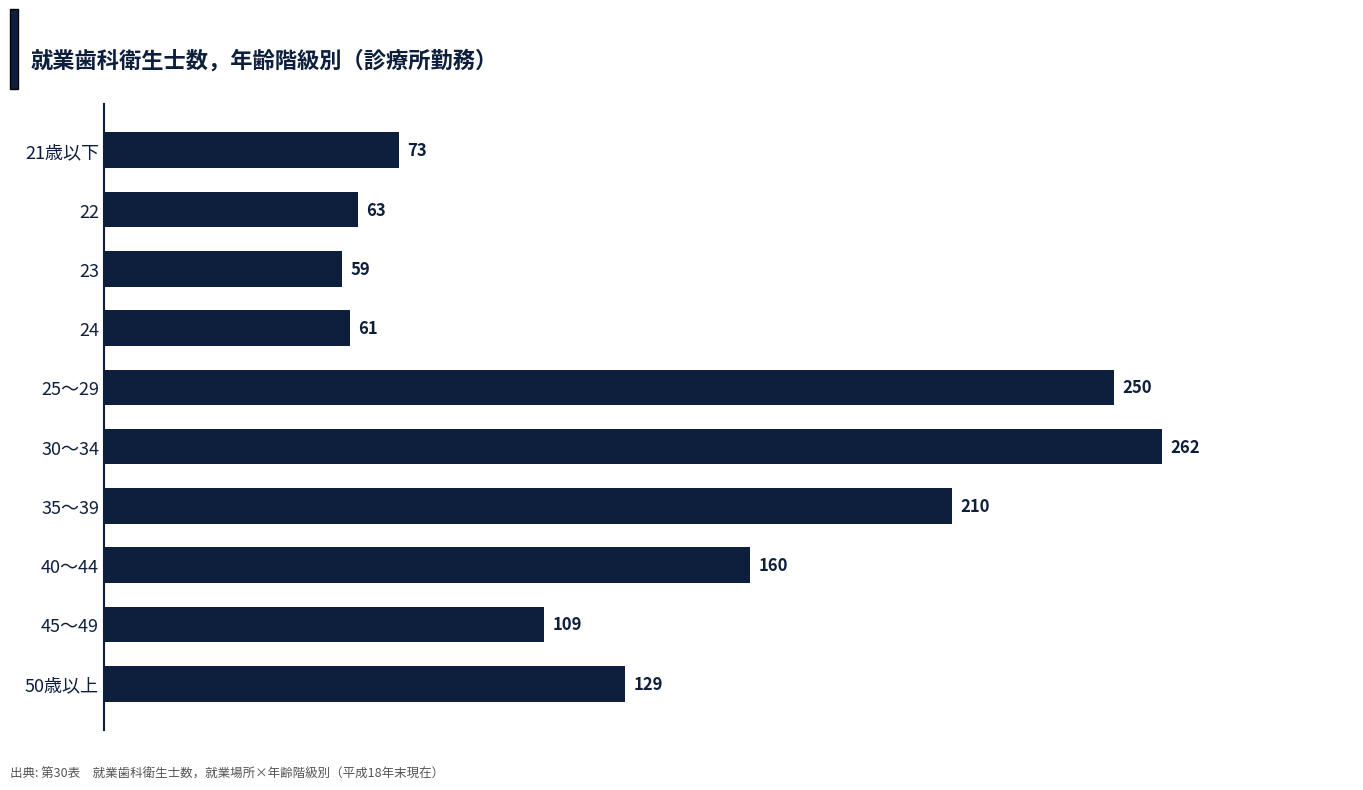

List the labels in order of value, largest first.

30～34, 25～29, 35～39, 40～44, 50歳以上, 45～49, 21歳以下, 22, 24, 23